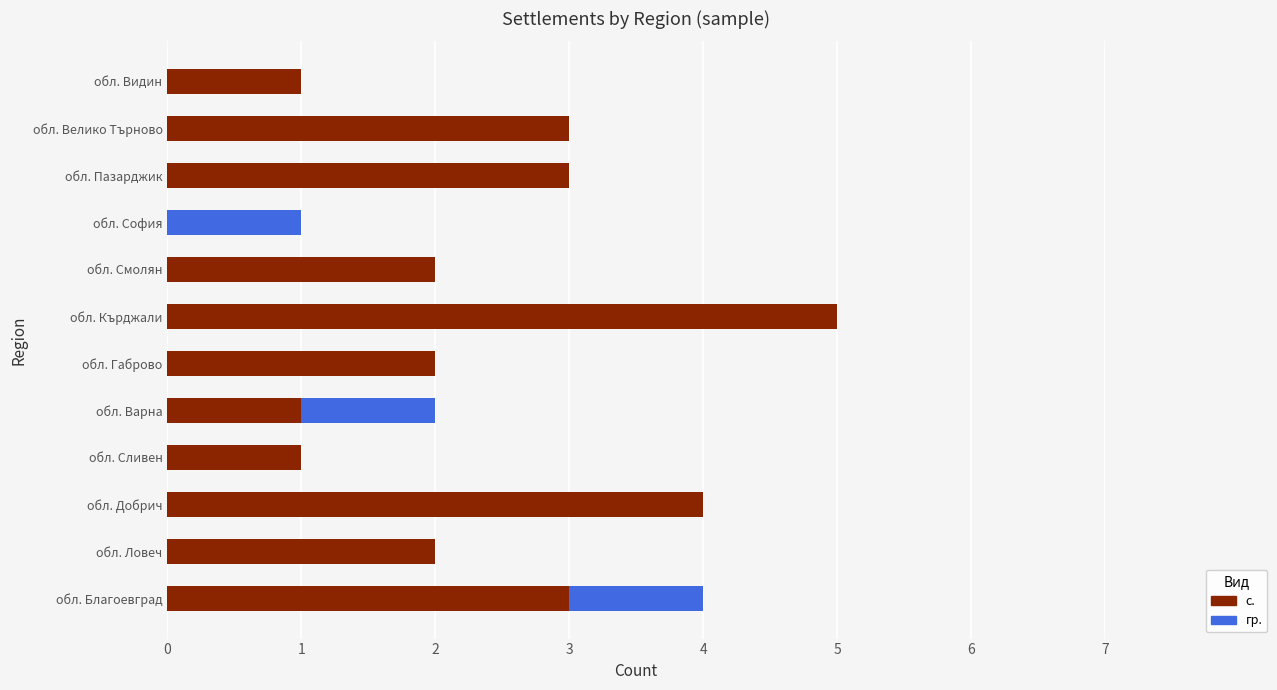

At which label does с. reach its peak?

обл. Кърджали